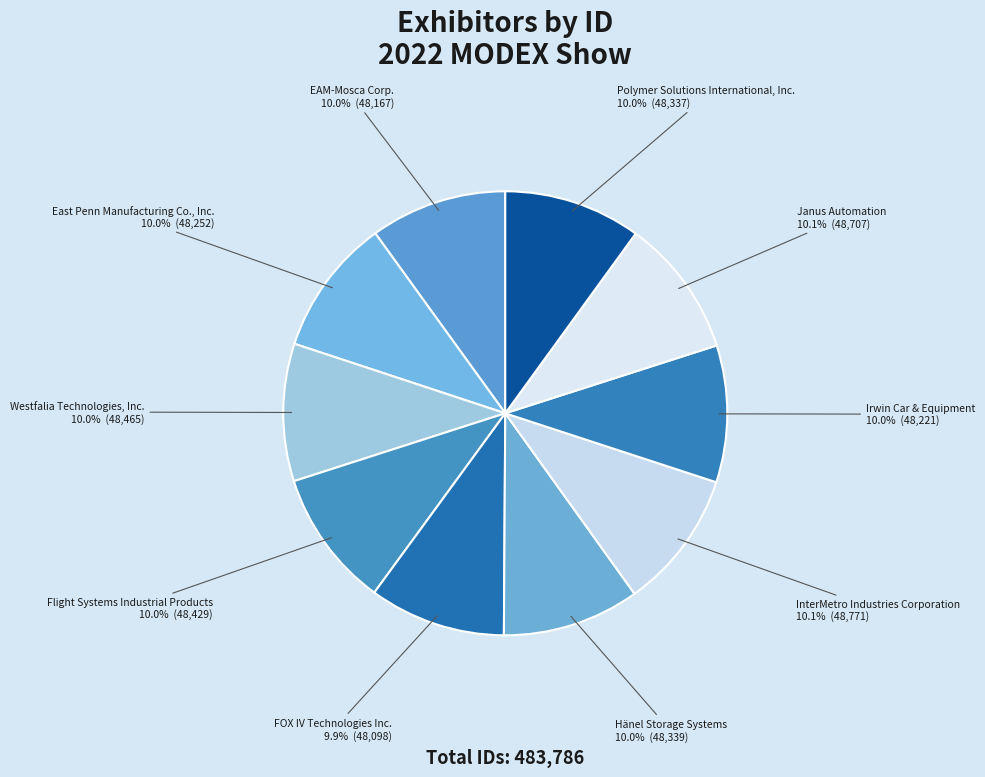

What is the ratio of the value at InterMetro Industries Corporation to the value at East Penn Manufacturing Co., Inc.?

1.0